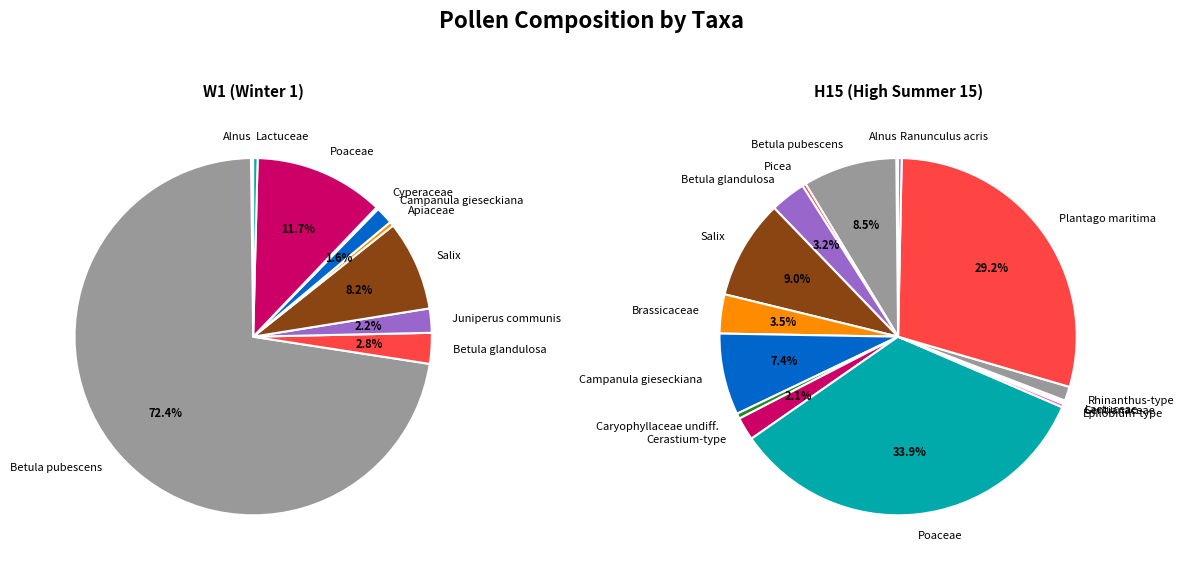

True or false: Ranunculus acris accounts for 0% of the total.

True